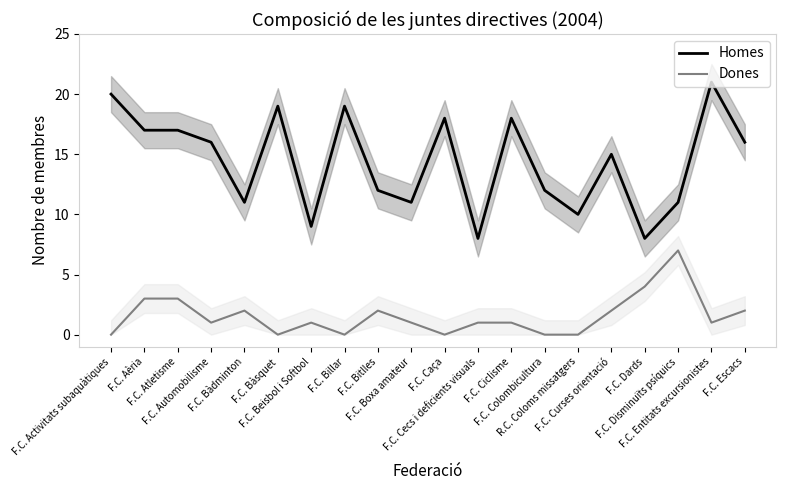

At which label does Homes first exceed 16?

F.C. Activitats subaquàtiques